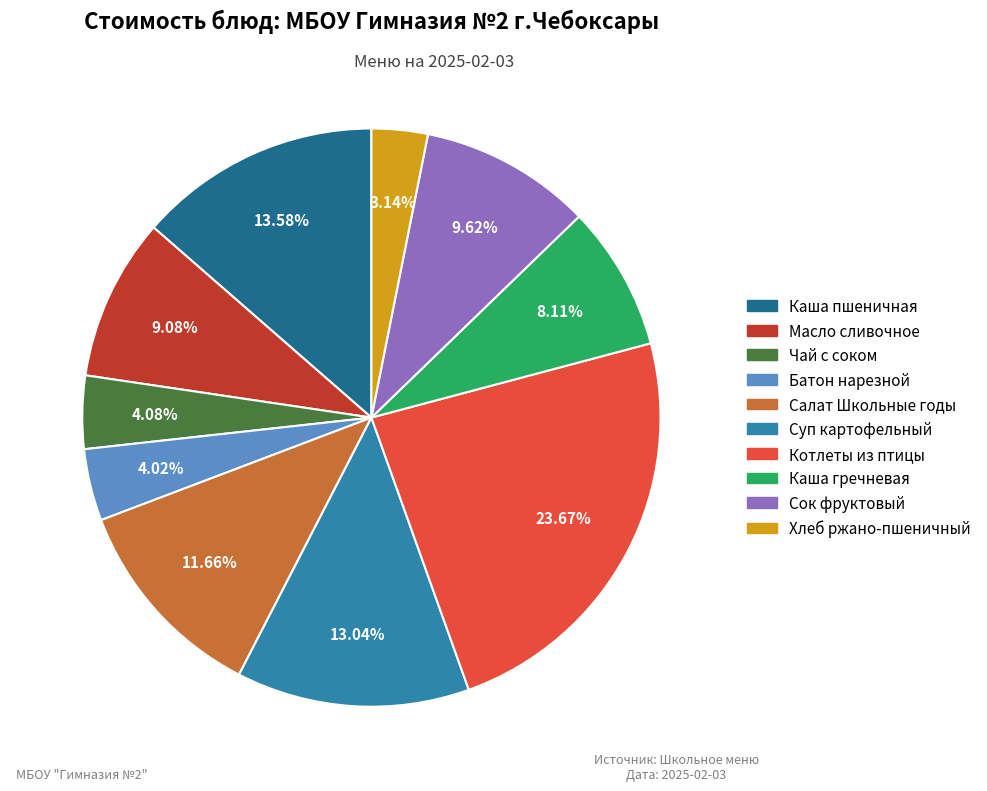

Does any single category account for the majority?

No